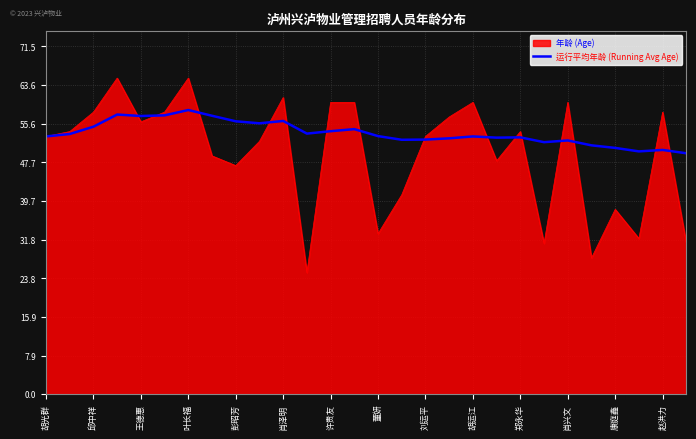

What is the maximum value shown in the chart?

65.0